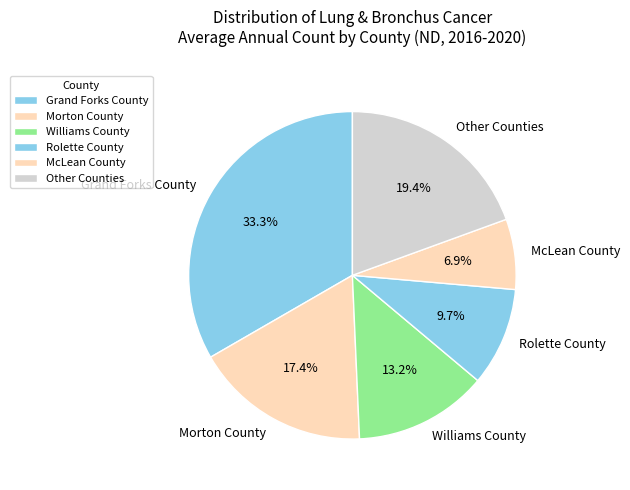

Which slice is the smallest?

McLean County